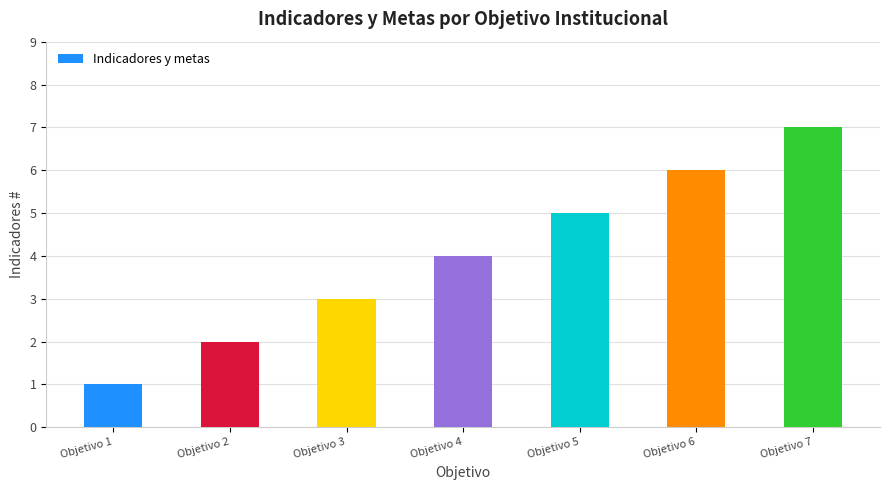

Which has a higher value, Objetivo 6 or Objetivo 3?

Objetivo 6